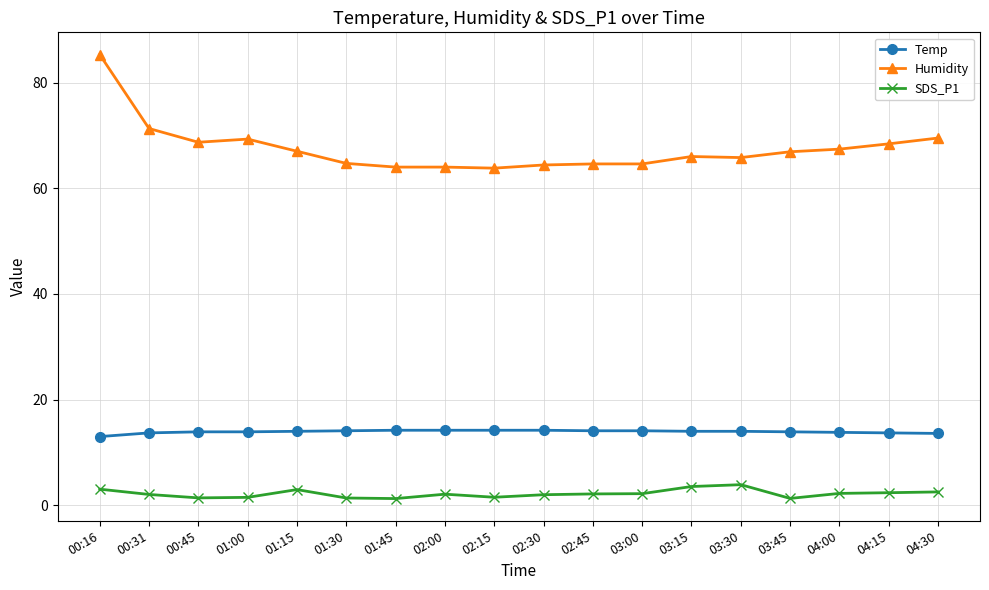

List the series in order of their overall mean, lowest first.

SDS_P1, Temp, Humidity